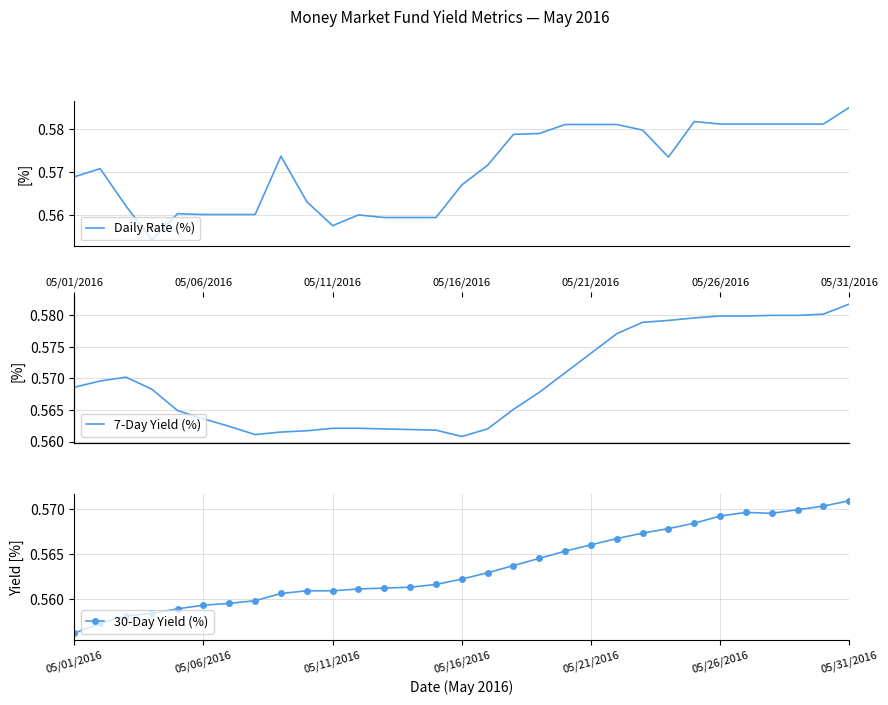

At 24, list the series in order from smallest to largest.

30-Day Yield (%), 7-Day Yield (%), Daily Rate (%)